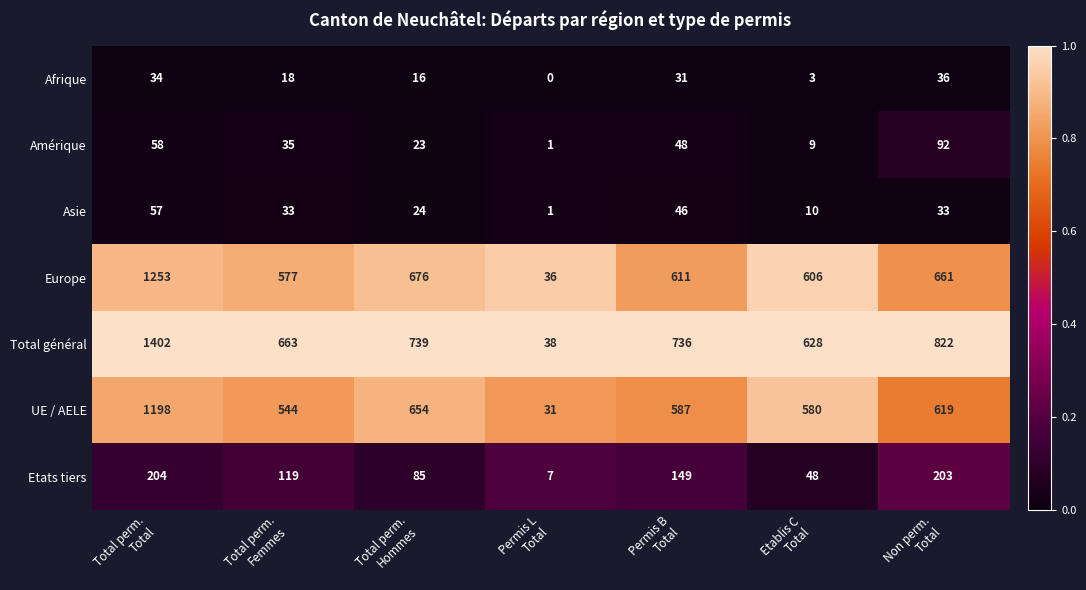

What is the average value of the Amérique series?

38